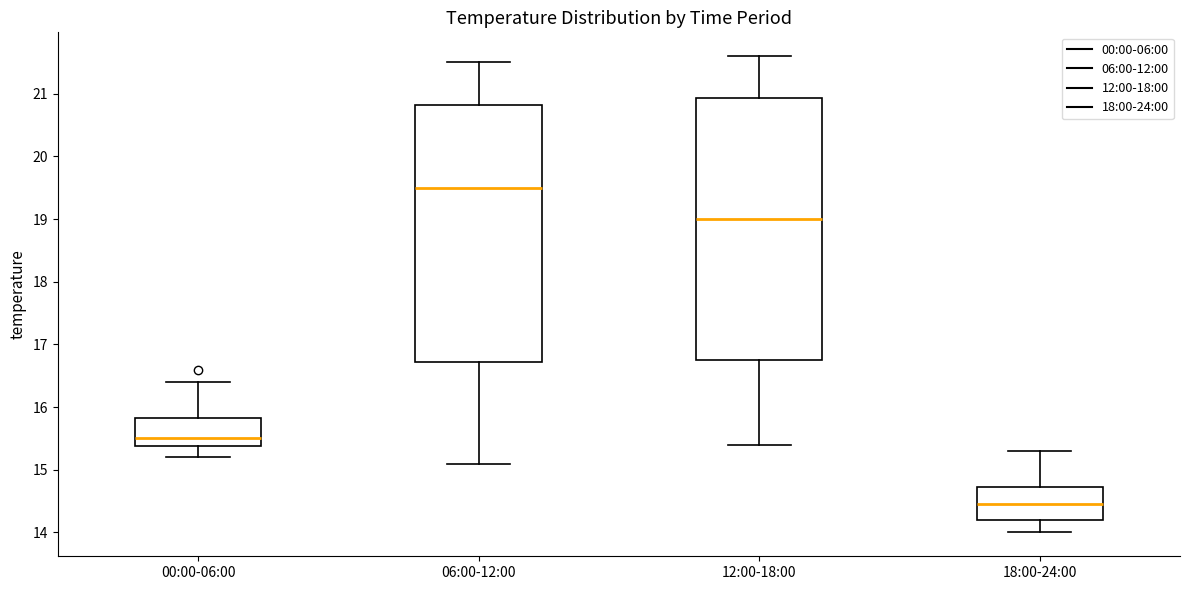

Reading left to right, read every box against the y-axis: the position of its median line, the range the box covers, and the ends of its whiskers. The values are not printed on the chart, so give them approximately, as read against the axis.

00:00-06:00: median 15.5, box 15.4 to 15.8, whiskers 15.2 to 16.4
06:00-12:00: median 19.5, box 16.7 to 20.8, whiskers 15.1 to 21.5
12:00-18:00: median 19.0, box 16.8 to 20.9, whiskers 15.4 to 21.6
18:00-24:00: median 14.5, box 14.2 to 14.7, whiskers 14.0 to 15.3